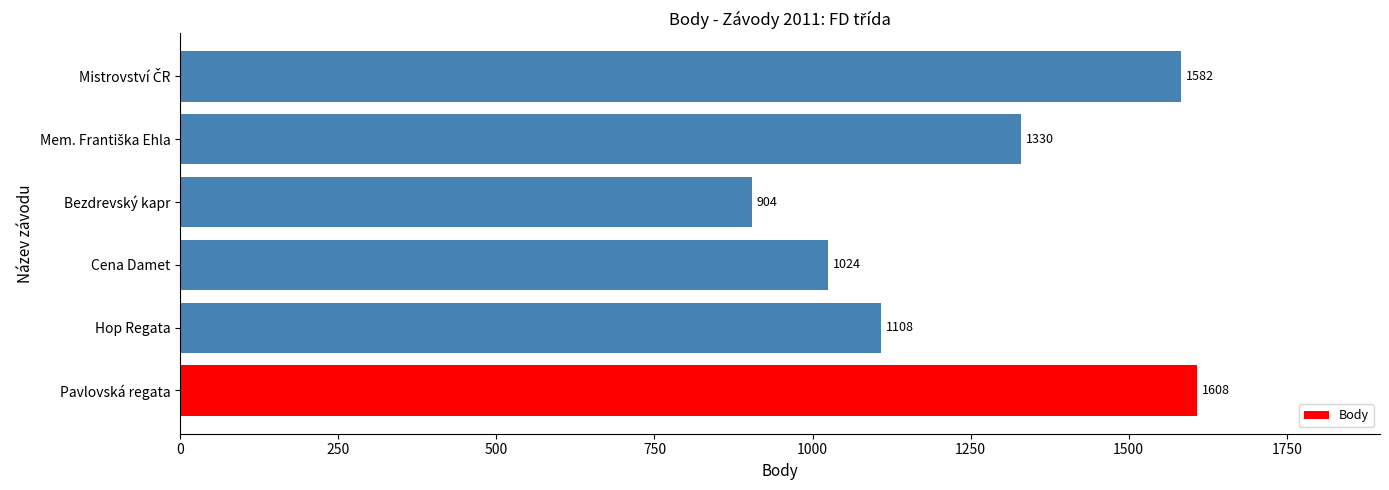

Reading top to bottom, transcribe all the data shown in this chart.

1582	1330	904	1024	1108	1608